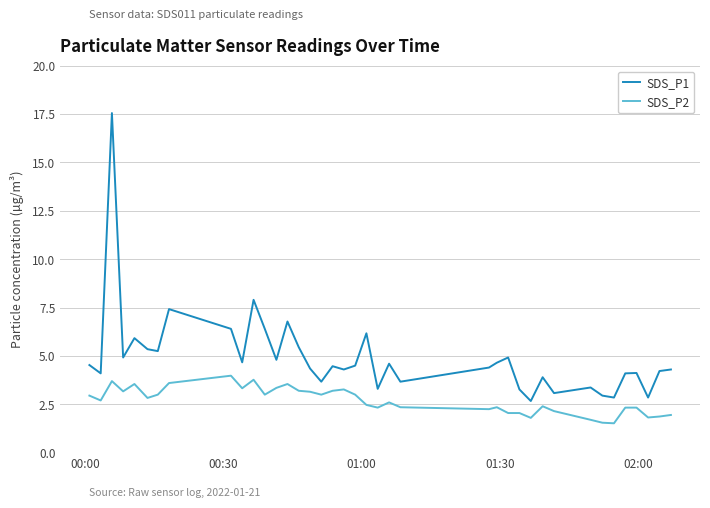

What is the difference between the maximum and minimum values in the SDS_P2 series?

2.5